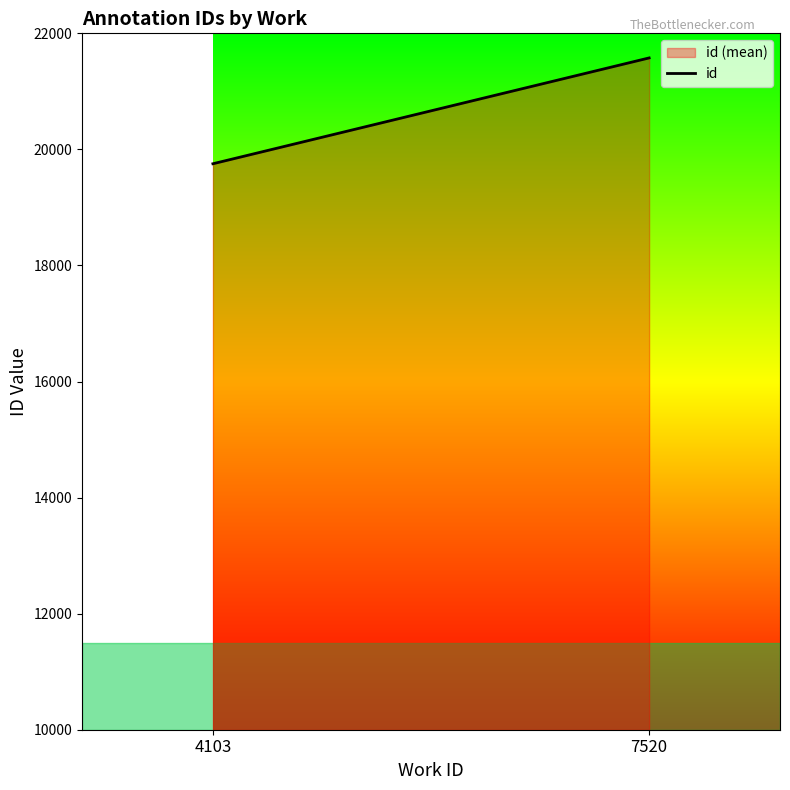

Is it true that the value at 4103 is 9213.2?

False